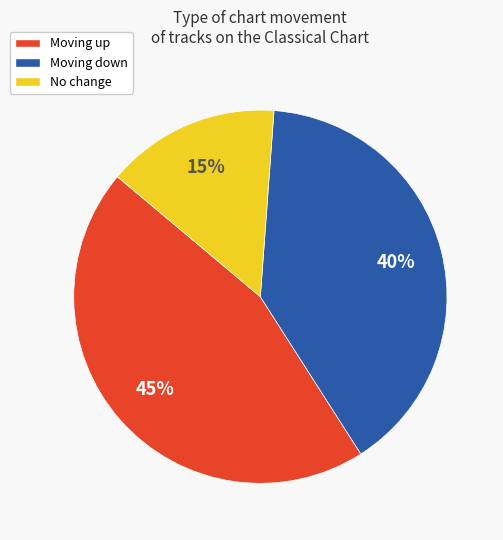

Rank the categories by value from highest to lowest.

Moving up, Moving down, No change